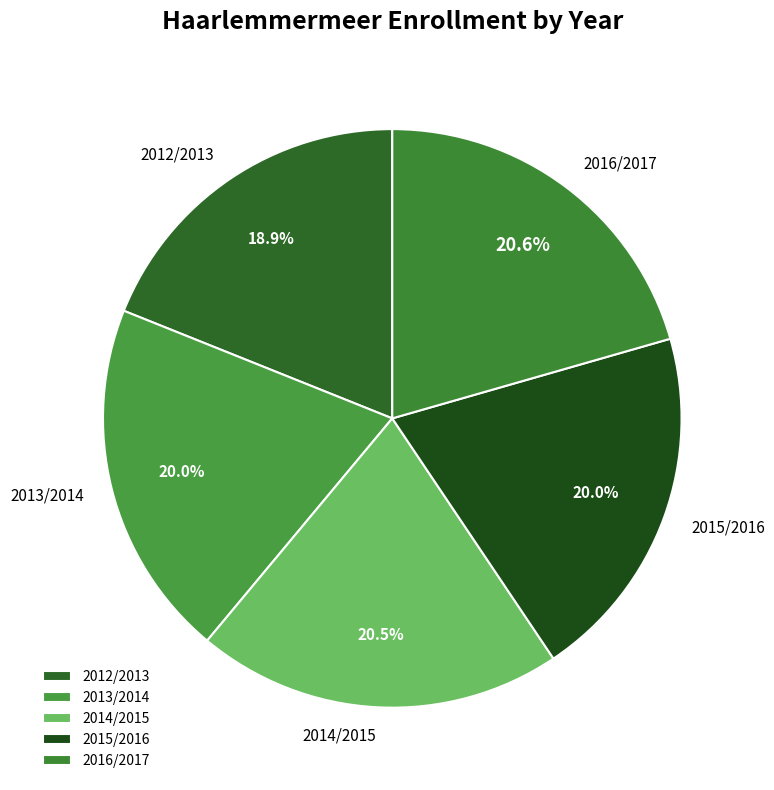

To the nearest percent, what is the combined percentage of 2012/2013 and 2014/2015?

39%